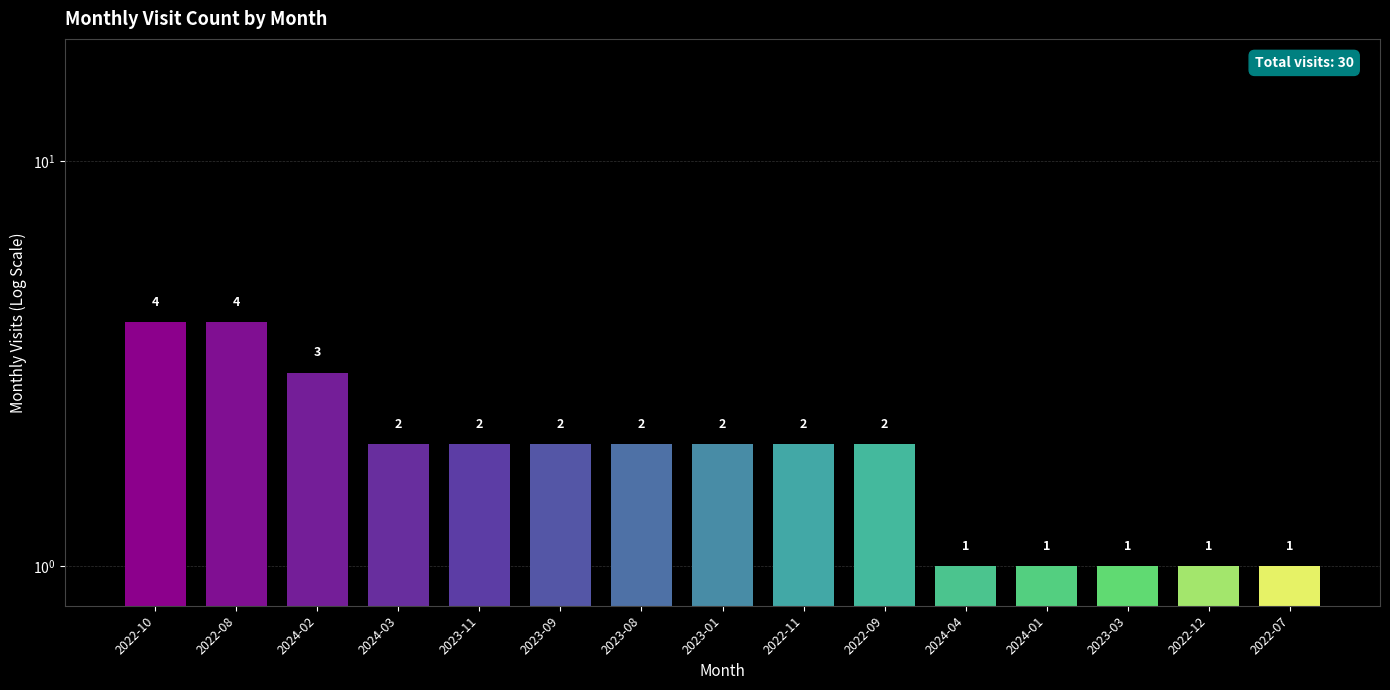

What position from the left is 2023-09?

6